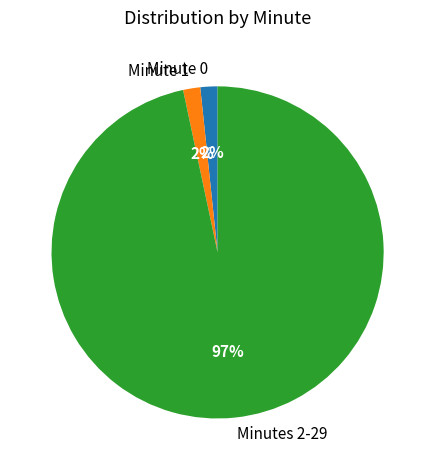

How many segments does this pie chart have?

3